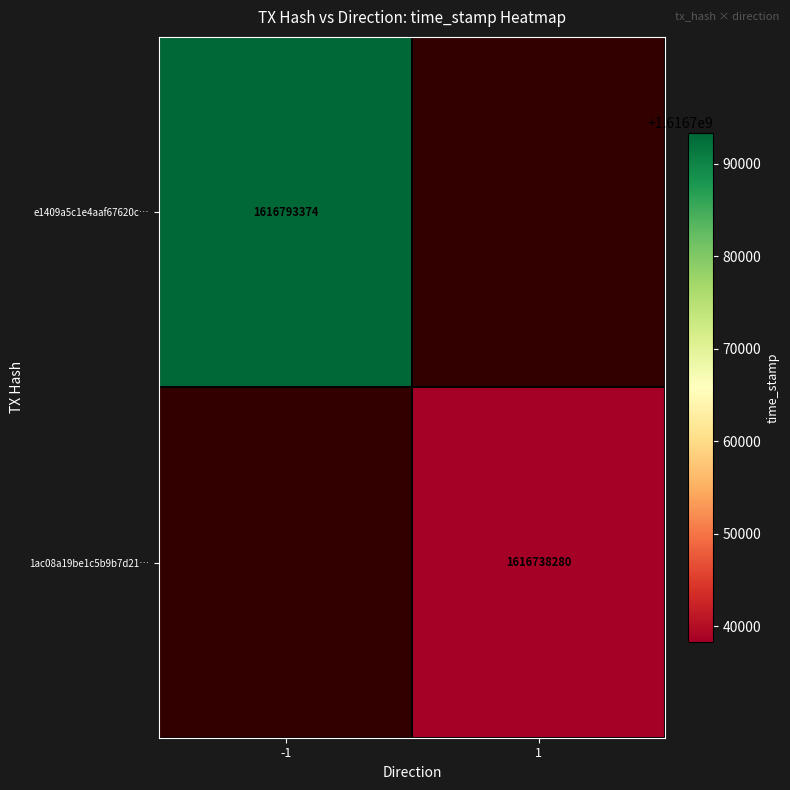

True or false: e1409a5c1e4aaf67620c… has a value of 1616793374 at -1.

True